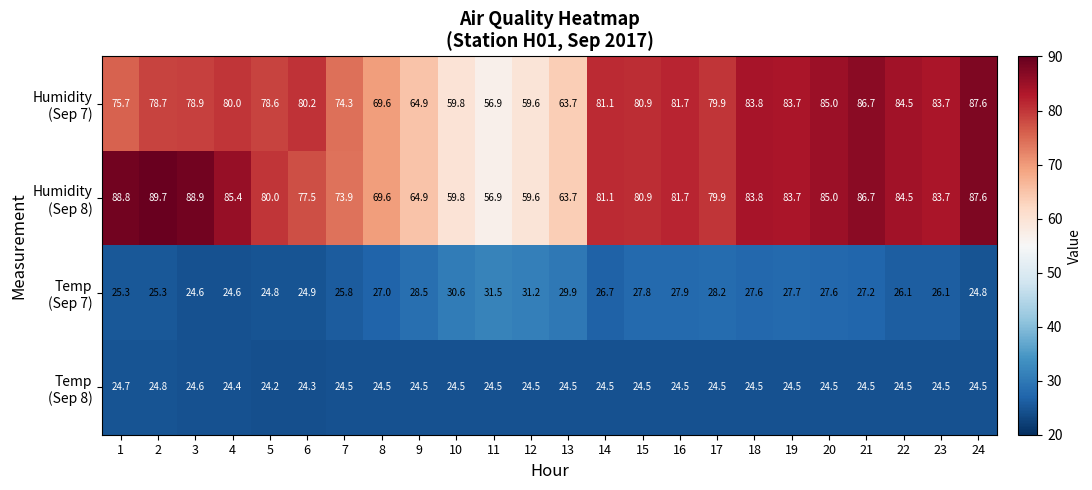

What is the difference between the highest and lowest values at 5?

55.8